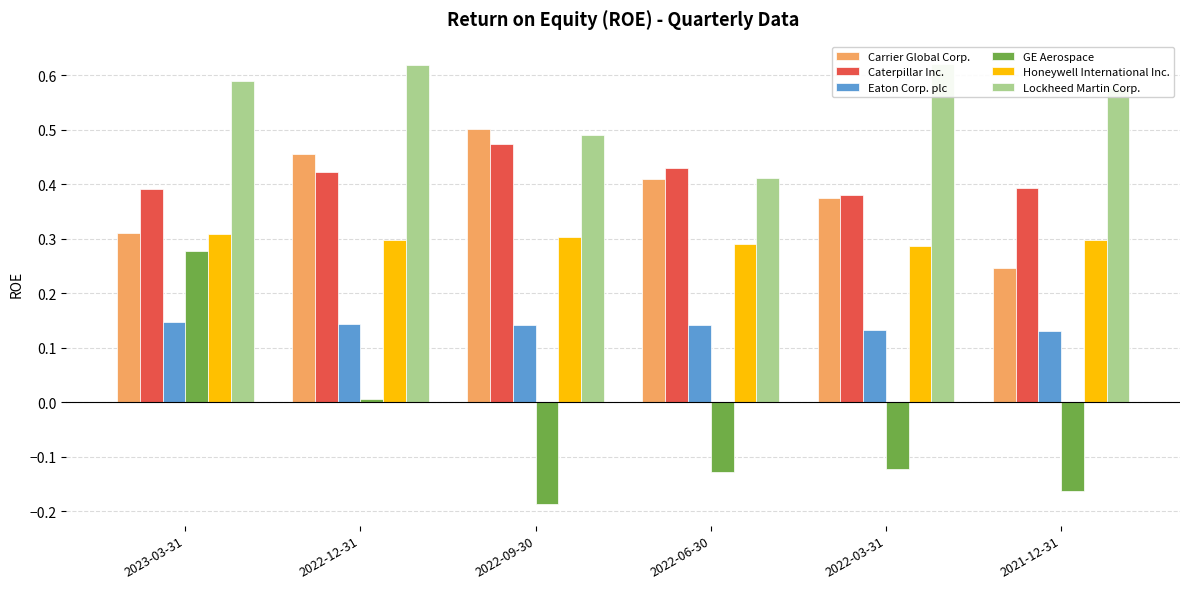

Read the Caterpillar Inc. value at 2022-03-31.

0.4